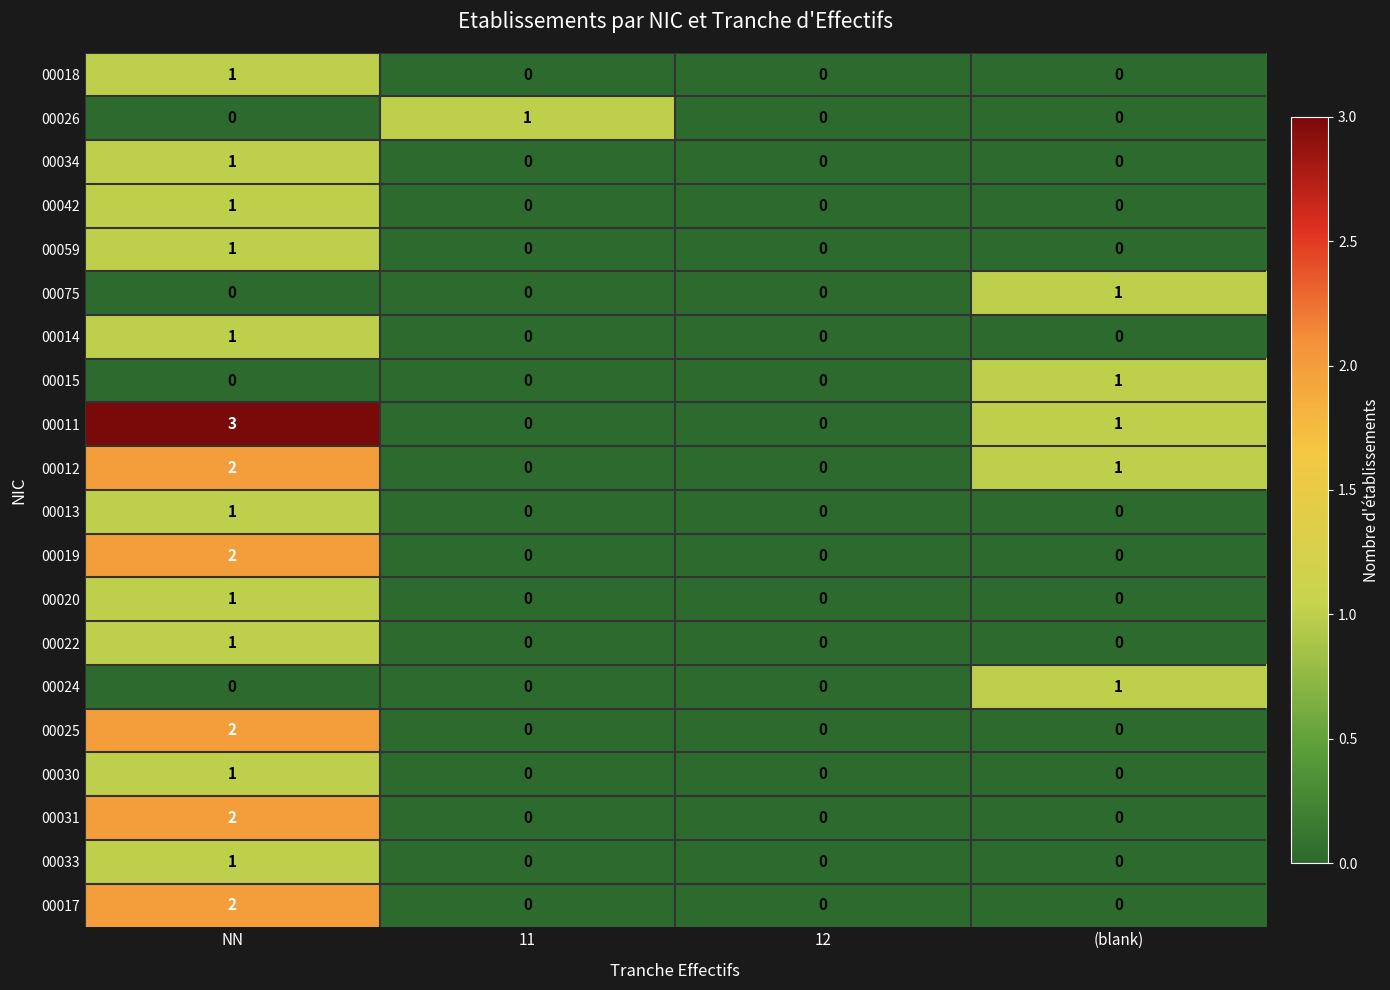

Which series has the largest range (max minus min)?

00011